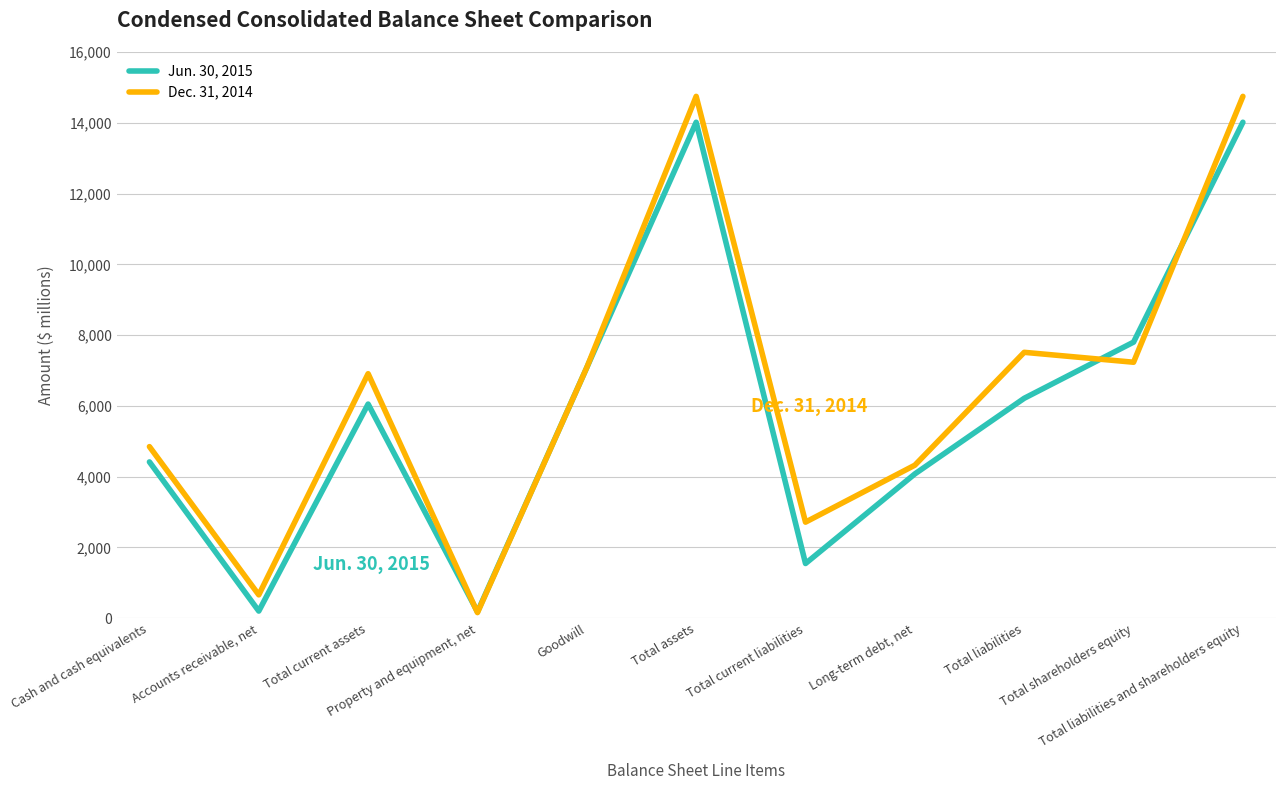

What is the maximum value shown in the chart?

14746